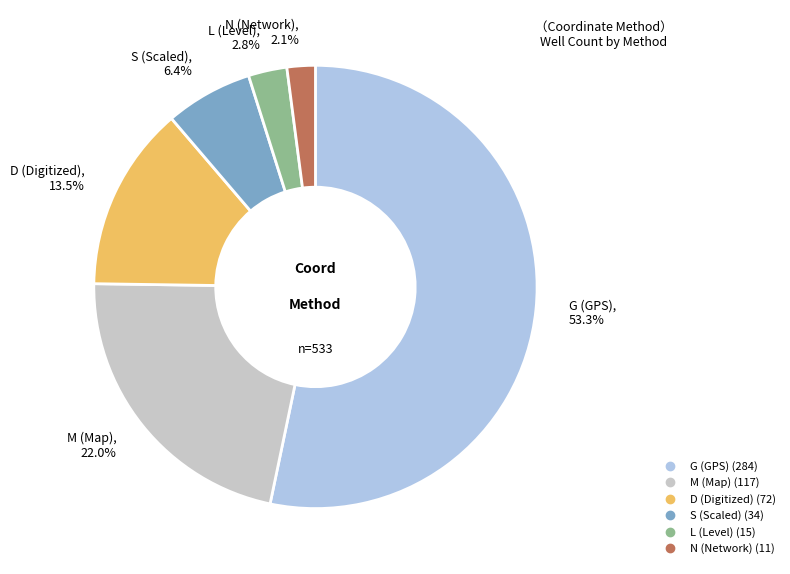

Combined, do L and M account for over 50%?

No